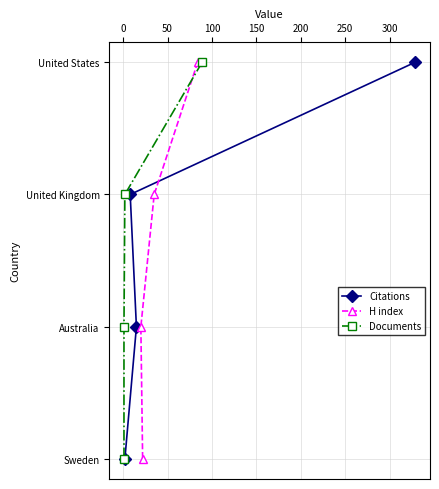

Does the chart display data point markers on the line(s)?

Yes